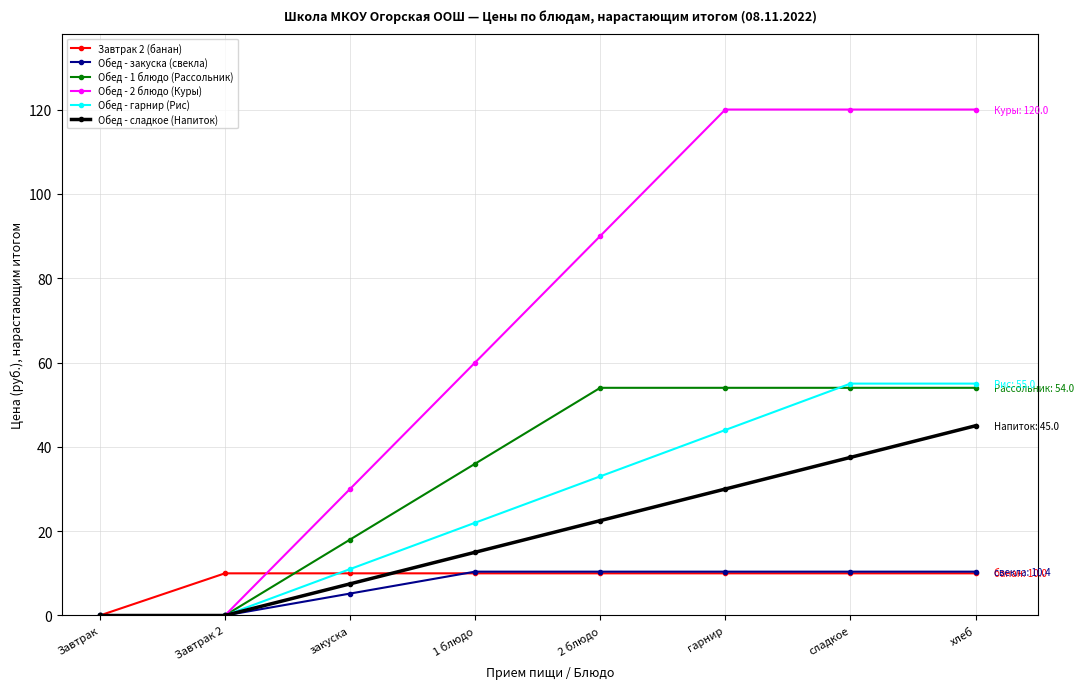

How many positive values does the Завтрак 2 (банан) series have?

7